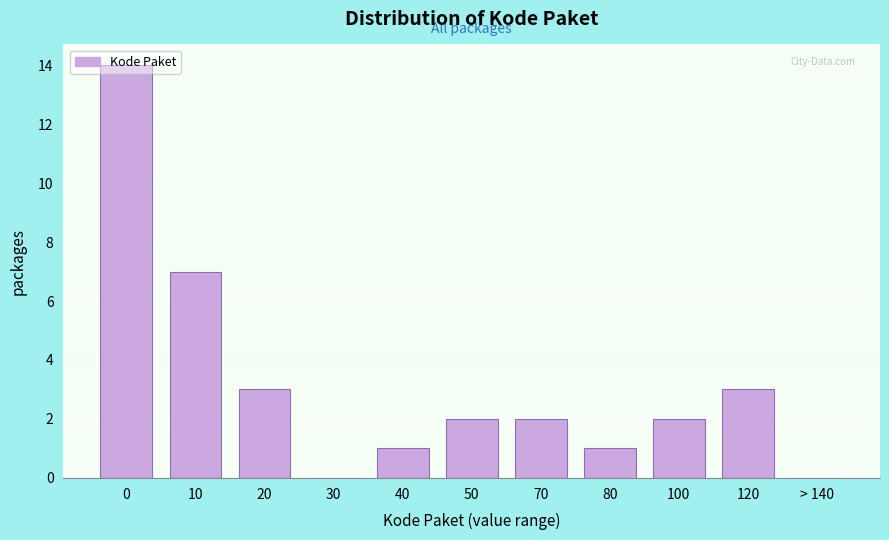

Is it true that the value at 20 is 5?

False